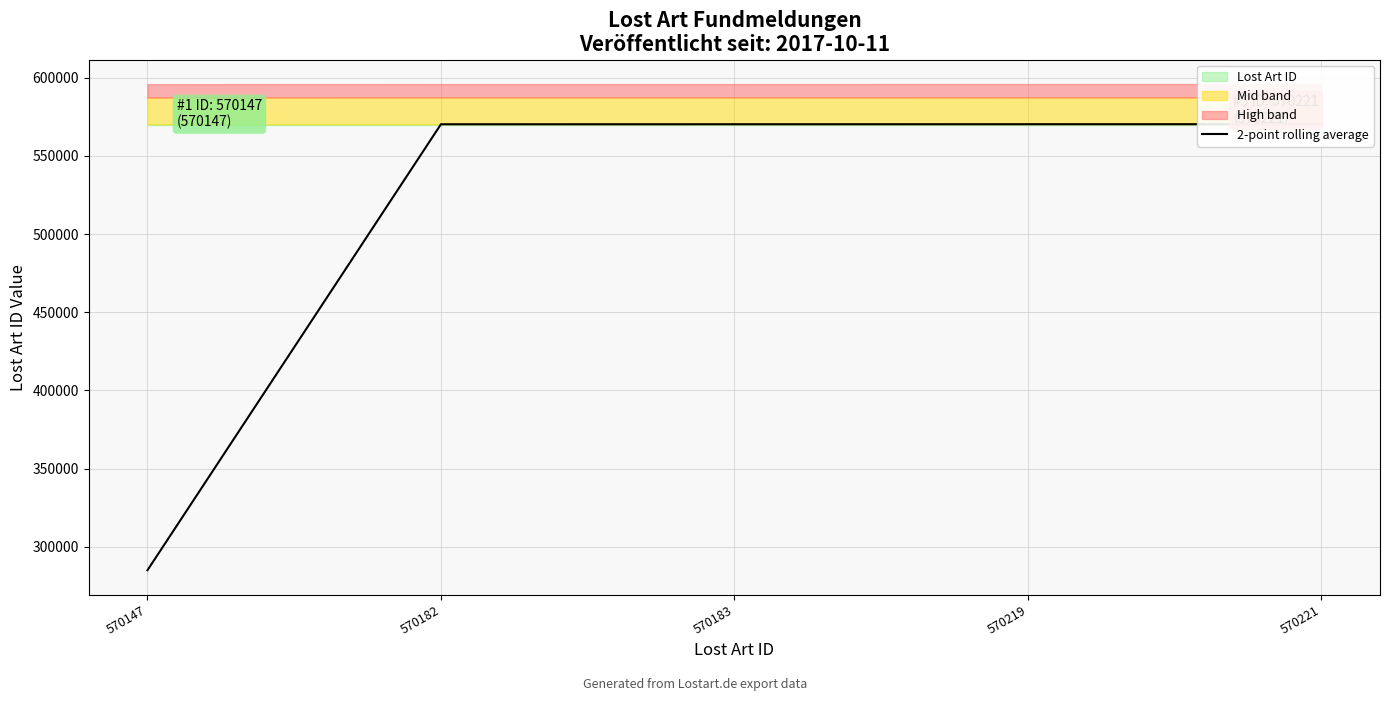

What is the sum of all values?

2565841.5